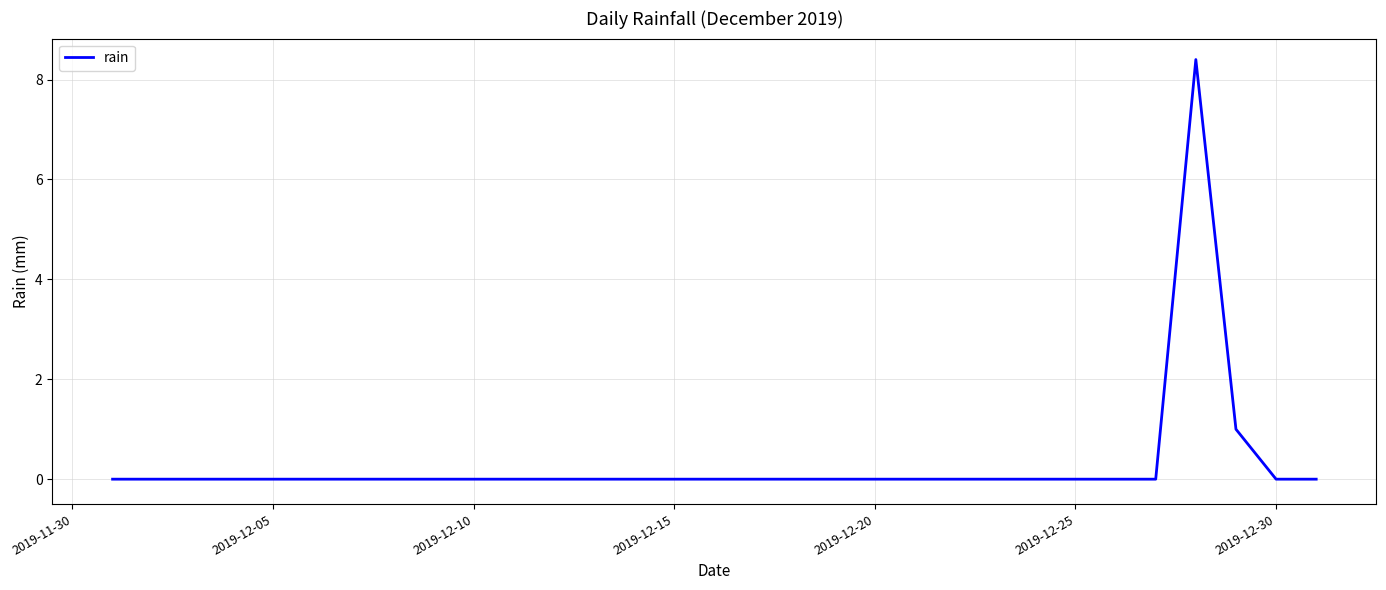

What is the difference between the maximum and minimum values?

8.4